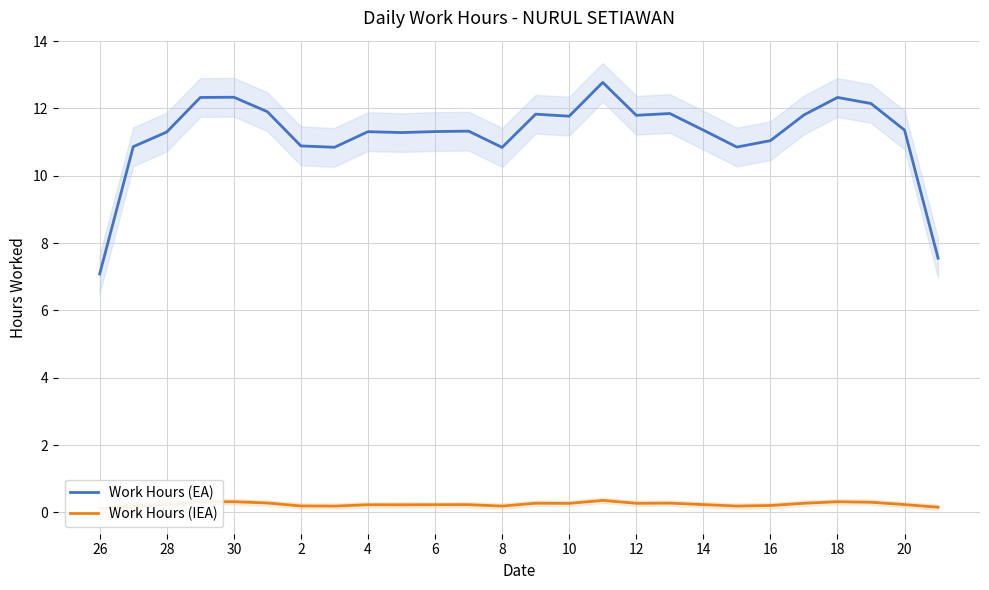

At how many categories does at least one series exceed 8?

24